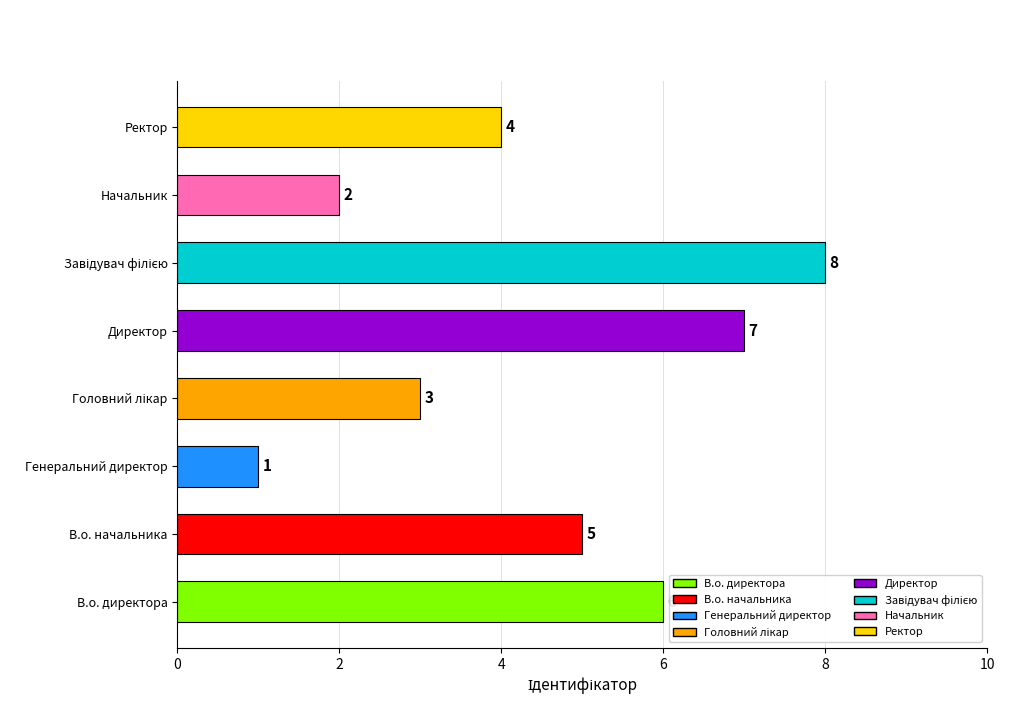

What is the sum of the values at Начальник and Директор?

9